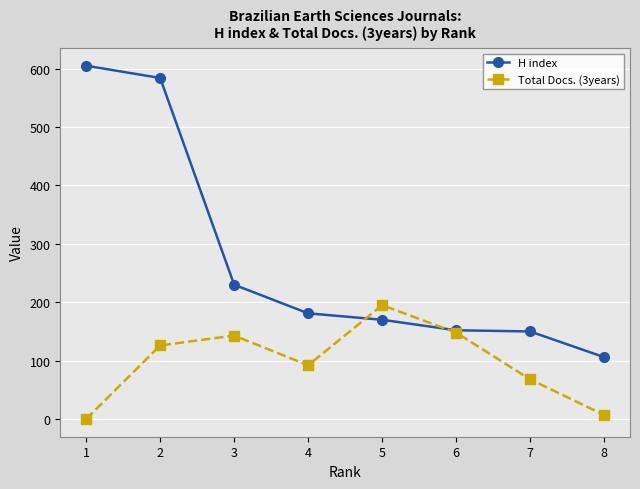

How many interior local peaks does the Total Docs. (3years) series have?

2